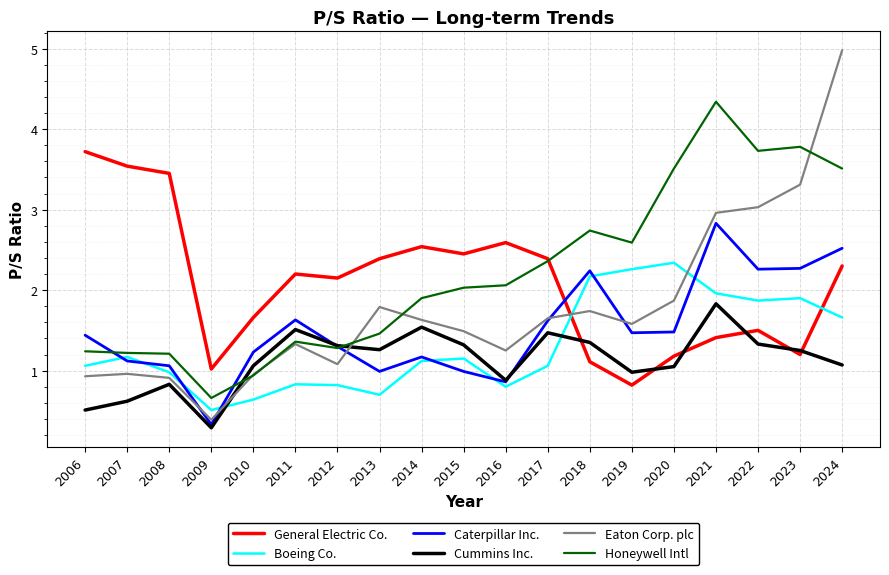

What is the total value across all series at 2021?

15.3